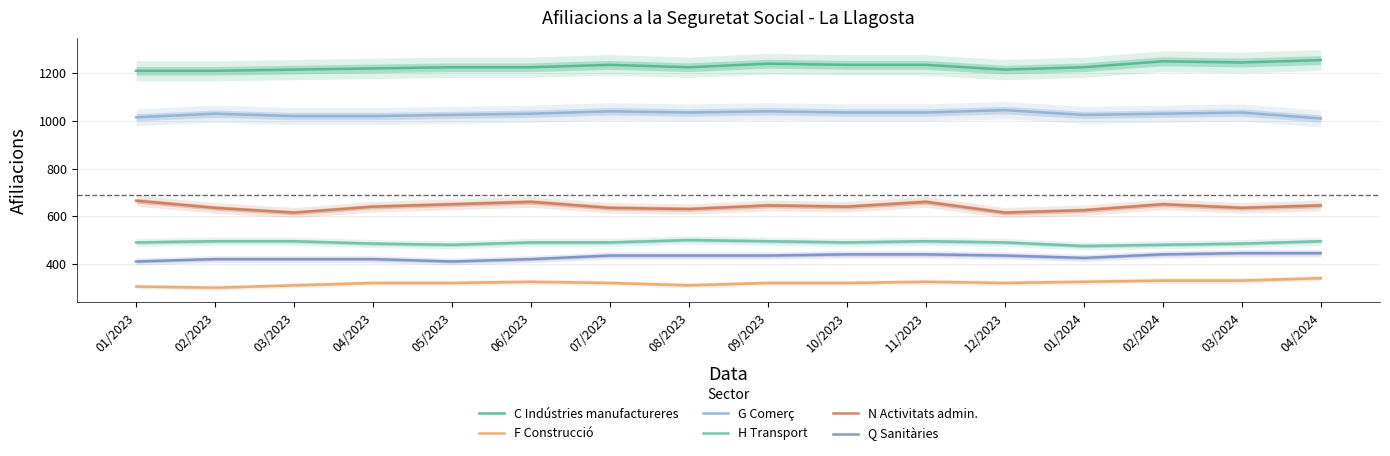

Where is H Transport nearest to the value 487?

04/2023